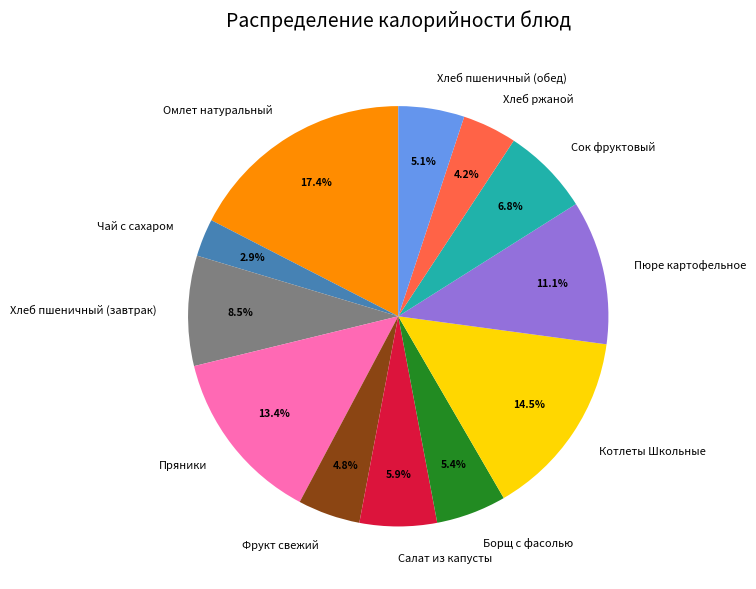

Does Котлеты Школьные represent more than half of the total?

No